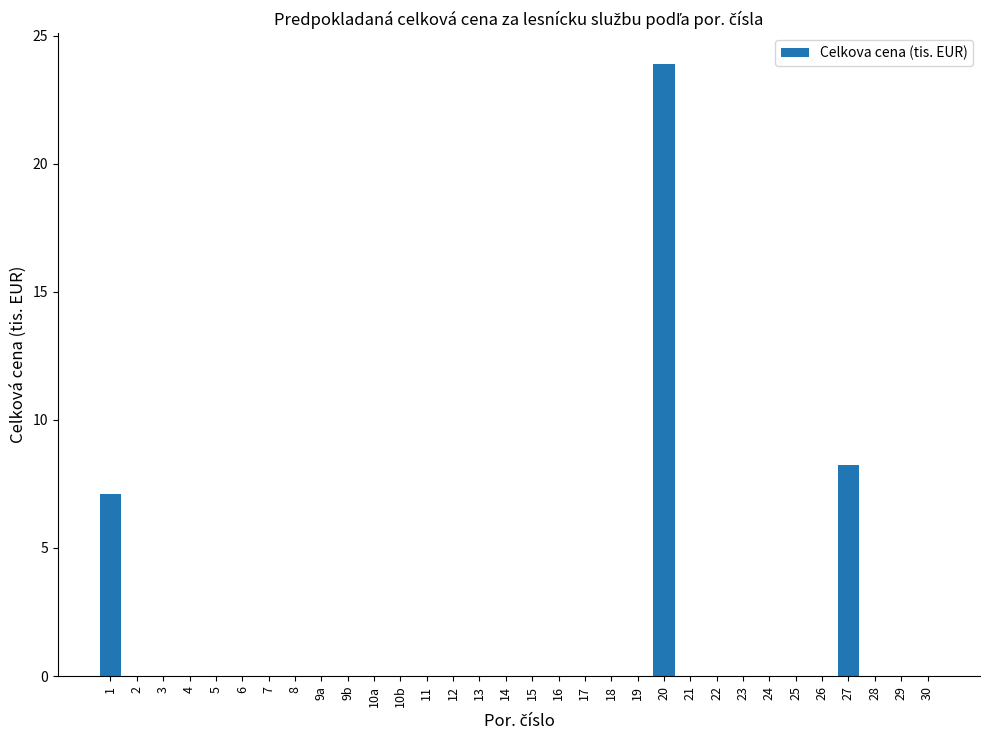

Is it true that the value at 12 is -10.3?

False